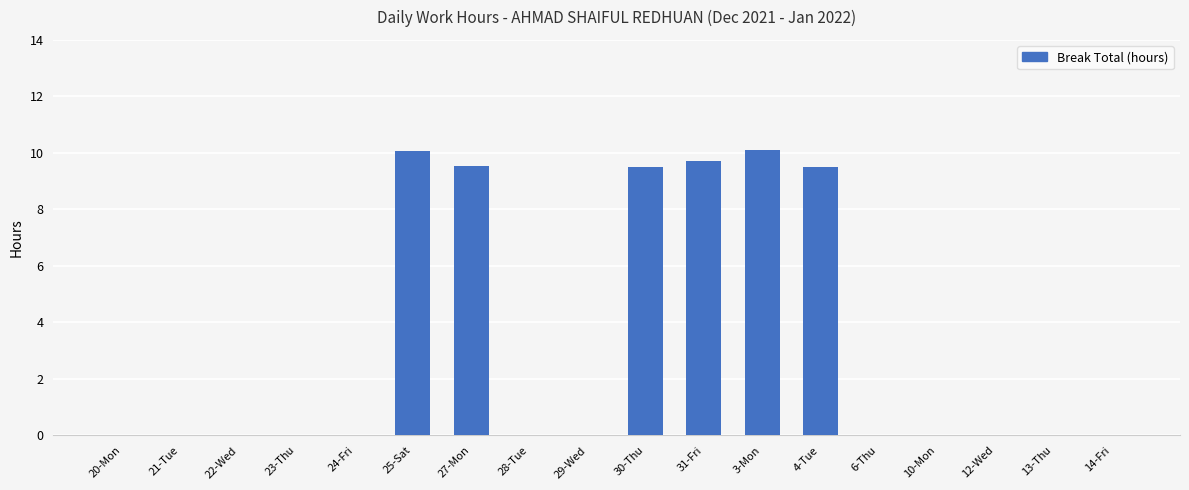

What is the greatest value displayed?

10.1